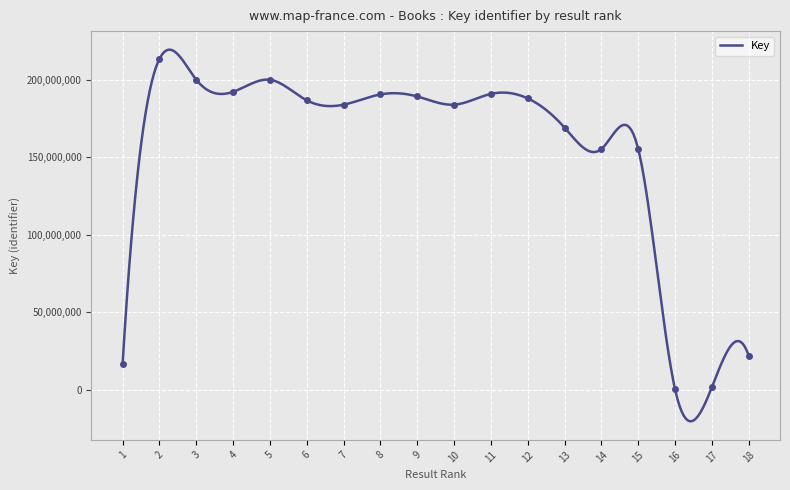

Which has a higher value, 10 or 8?

8